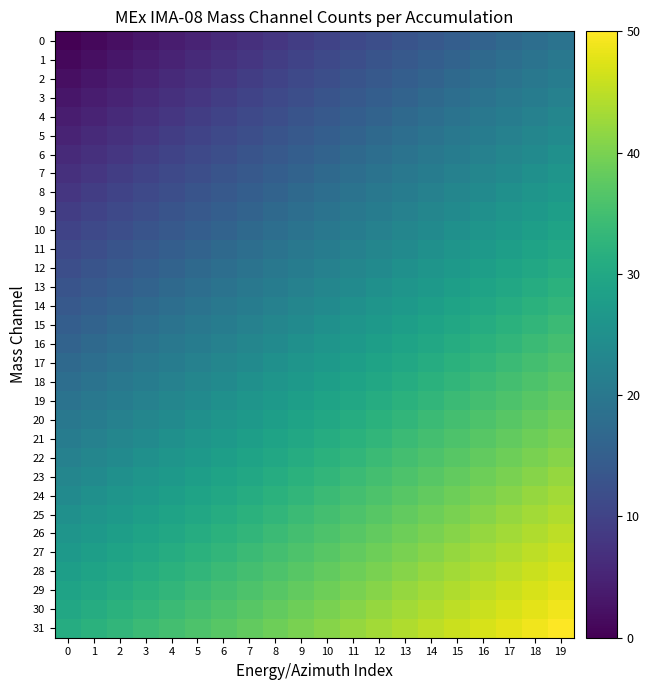

Which category has the highest value across all series?

19